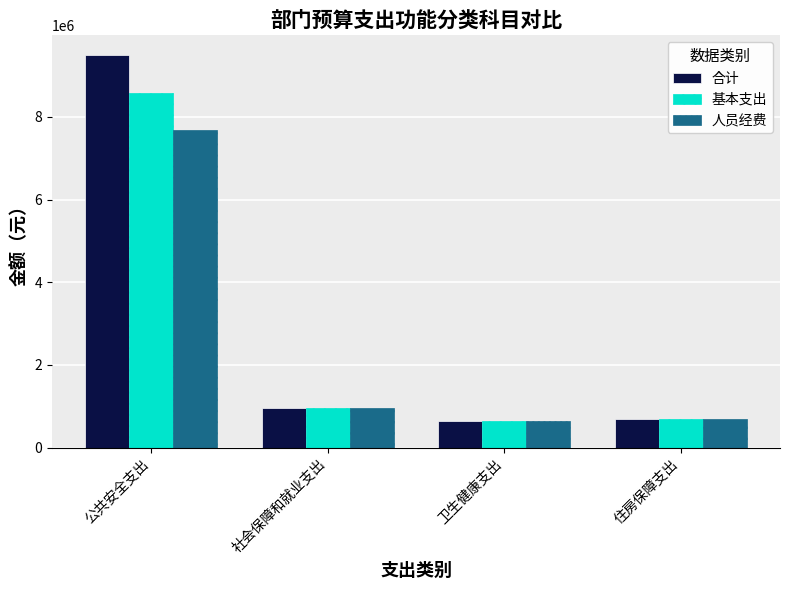

How many values in the 合计 series exceed 946058?

2